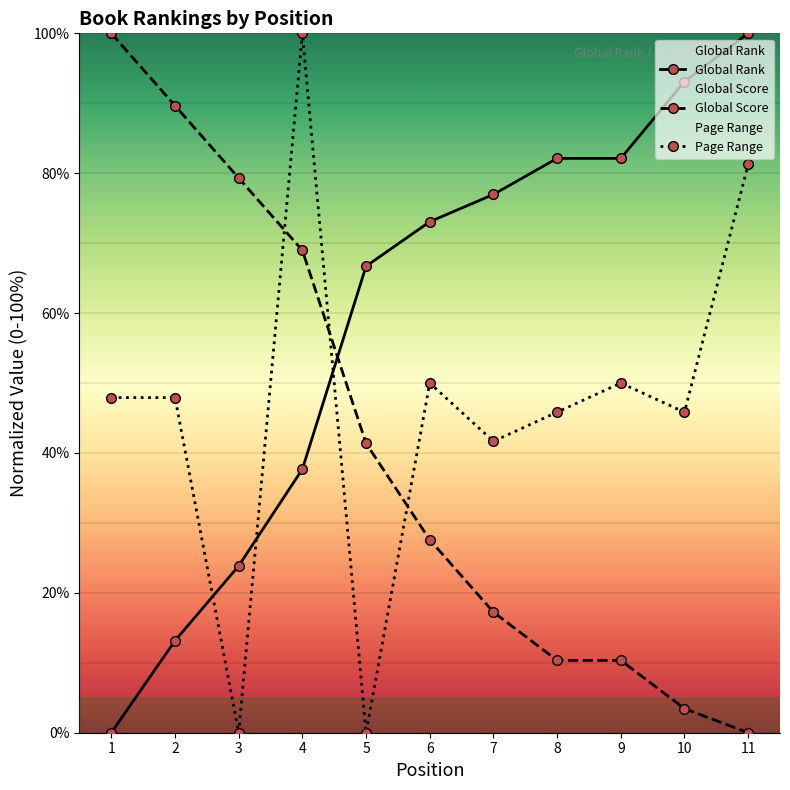

What is the value of the Page Range point at the 11th from the left?

81.2